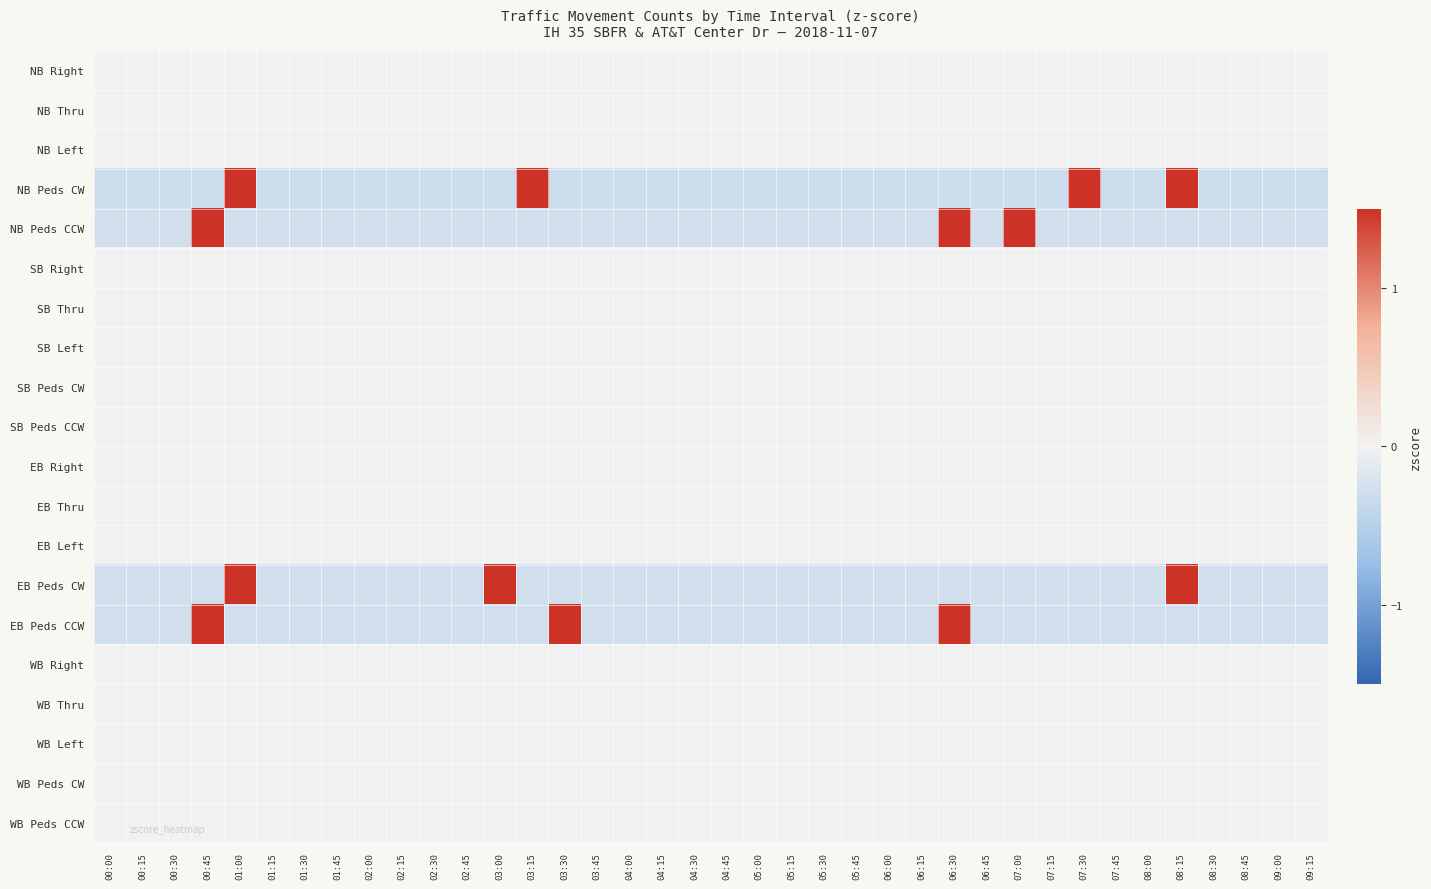

What is the total value across all series at 07:45?

-1.1